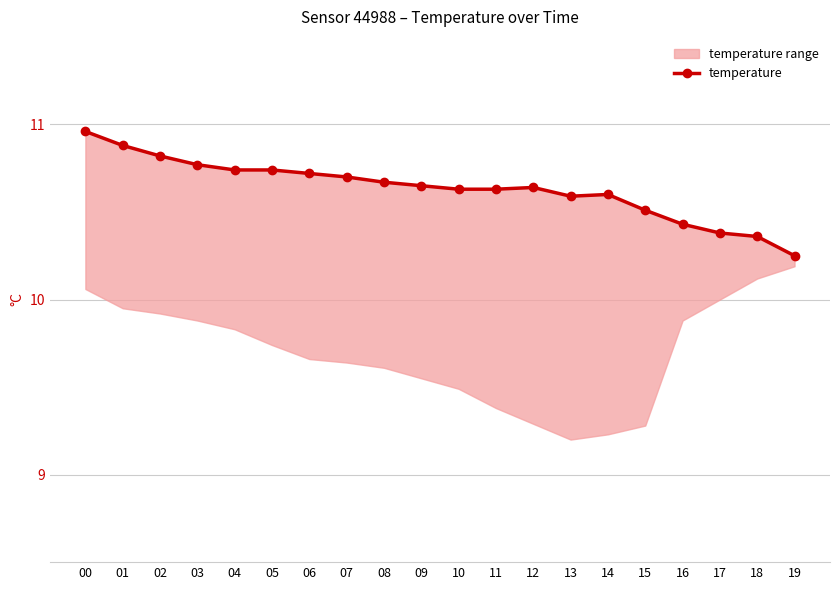

Is it true that the value at 10 is 10.6?

True